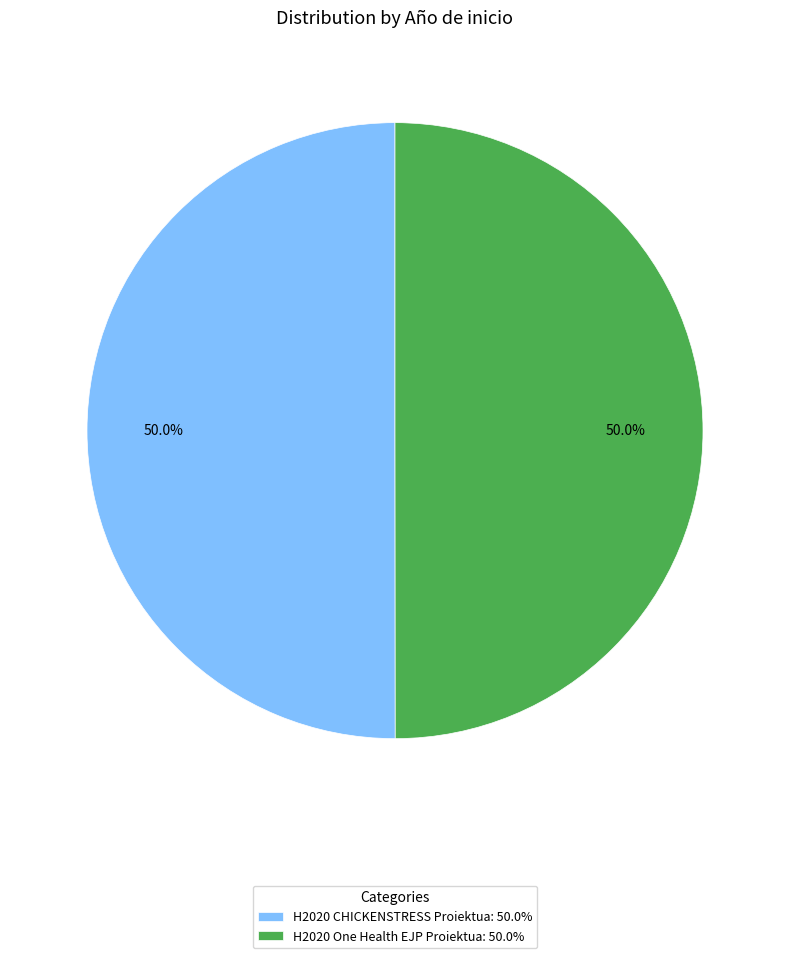

What is the total percentage of H2020 CHICKENSTRESS Proiektua and H2020 One Health EJP Proiektua?

100.0%